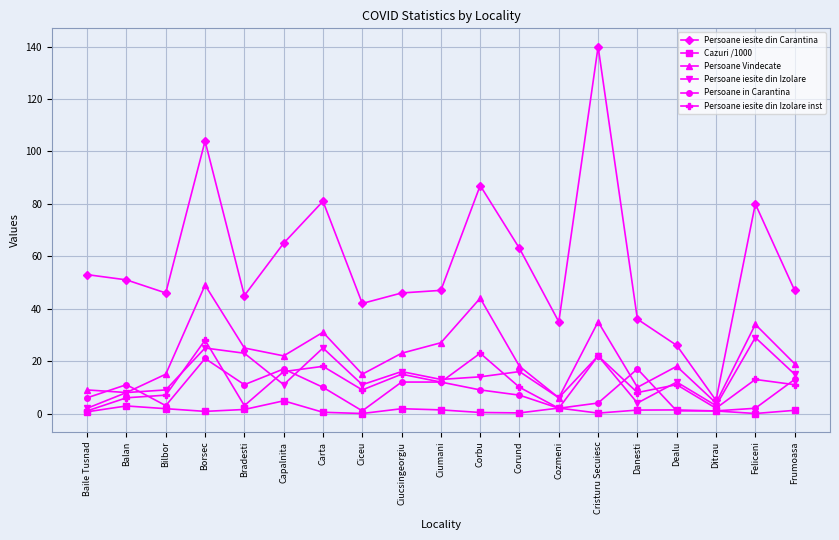

What is the total value across all series at Frumoasa?

106.2